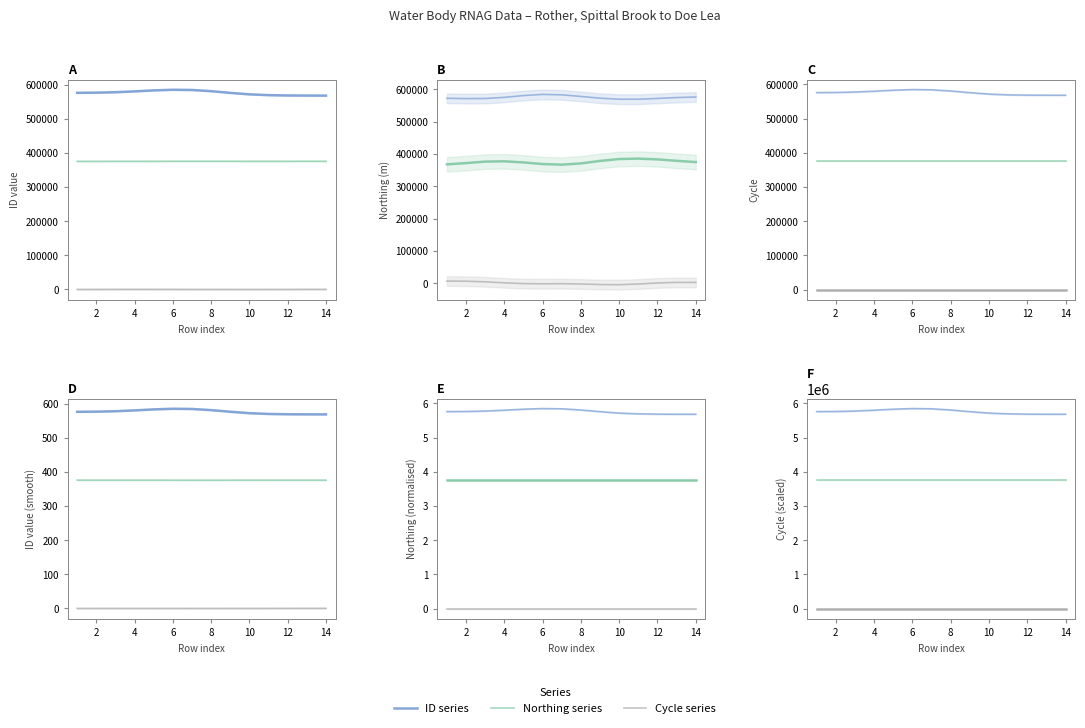

The value of Northing at 2 is 5199898.5. True or false?

False